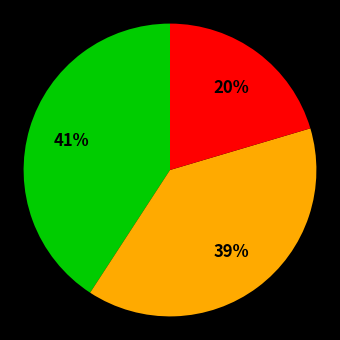

Is there a majority slice in this chart?

No